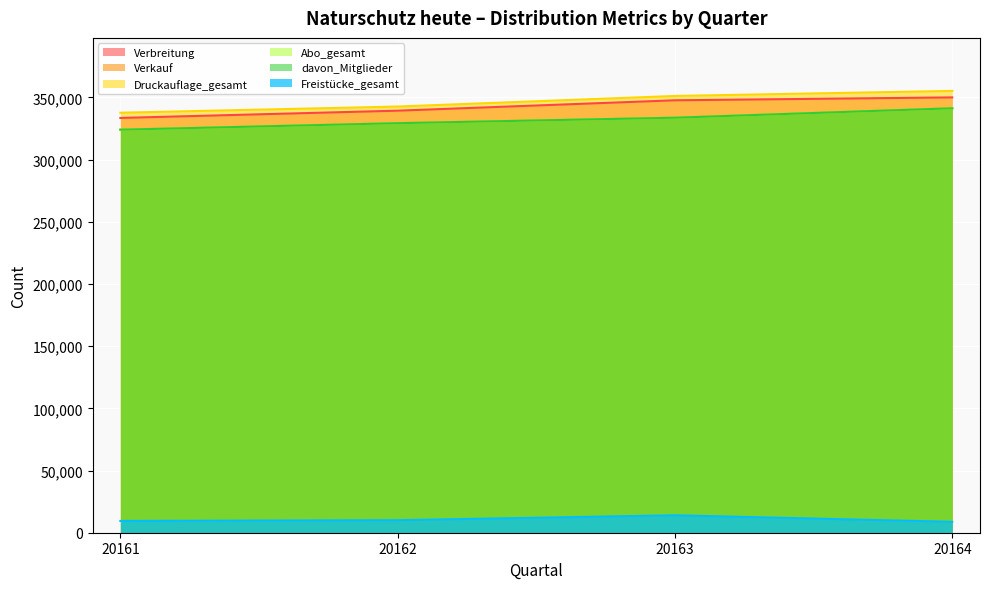

How many values in the Abo_gesamt series are below 333639?

2